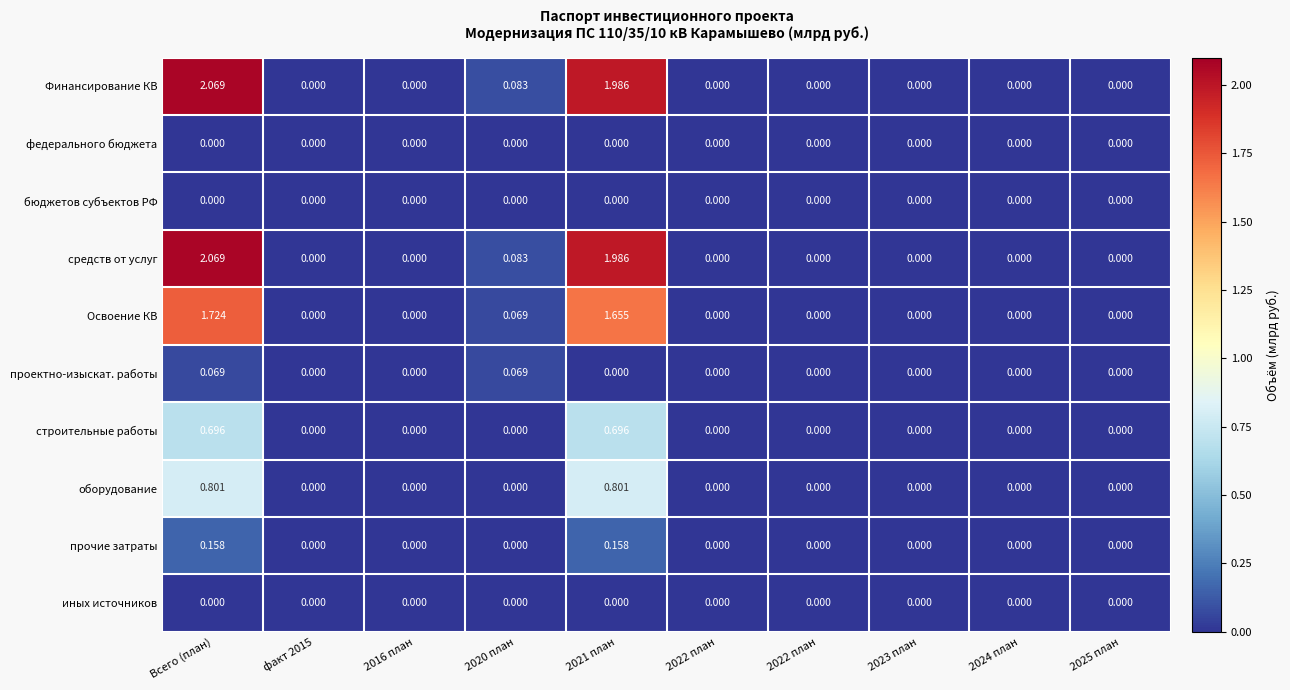

Reading left to right, list all the values displayed in this chart.

Финансирование КВ: Всего (план)=2.1	факт 2015=0.0	2016 план=0.0	2020 план=0.1	2021 план=2.0	2022 план=0.0	2022 план=0.0	2023 план=0.0	2024 план=0.0	2025 план=0.0
федерального бюджета: Всего (план)=0.0	факт 2015=0.0	2016 план=0.0	2020 план=0.0	2021 план=0.0	2022 план=0.0	2022 план=0.0	2023 план=0.0	2024 план=0.0	2025 план=0.0
бюджетов субъектов РФ: Всего (план)=0.0	факт 2015=0.0	2016 план=0.0	2020 план=0.0	2021 план=0.0	2022 план=0.0	2022 план=0.0	2023 план=0.0	2024 план=0.0	2025 план=0.0
средств от услуг: Всего (план)=2.1	факт 2015=0.0	2016 план=0.0	2020 план=0.1	2021 план=2.0	2022 план=0.0	2022 план=0.0	2023 план=0.0	2024 план=0.0	2025 план=0.0
Освоение КВ: Всего (план)=1.7	факт 2015=0.0	2016 план=0.0	2020 план=0.1	2021 план=1.7	2022 план=0.0	2022 план=0.0	2023 план=0.0	2024 план=0.0	2025 план=0.0
проектно-изыскат. работы: Всего (план)=0.1	факт 2015=0.0	2016 план=0.0	2020 план=0.1	2021 план=0.0	2022 план=0.0	2022 план=0.0	2023 план=0.0	2024 план=0.0	2025 план=0.0
строительные работы: Всего (план)=0.7	факт 2015=0.0	2016 план=0.0	2020 план=0.0	2021 план=0.7	2022 план=0.0	2022 план=0.0	2023 план=0.0	2024 план=0.0	2025 план=0.0
оборудование: Всего (план)=0.8	факт 2015=0.0	2016 план=0.0	2020 план=0.0	2021 план=0.8	2022 план=0.0	2022 план=0.0	2023 план=0.0	2024 план=0.0	2025 план=0.0
прочие затраты: Всего (план)=0.2	факт 2015=0.0	2016 план=0.0	2020 план=0.0	2021 план=0.2	2022 план=0.0	2022 план=0.0	2023 план=0.0	2024 план=0.0	2025 план=0.0
иных источников: Всего (план)=0.0	факт 2015=0.0	2016 план=0.0	2020 план=0.0	2021 план=0.0	2022 план=0.0	2022 план=0.0	2023 план=0.0	2024 план=0.0	2025 план=0.0